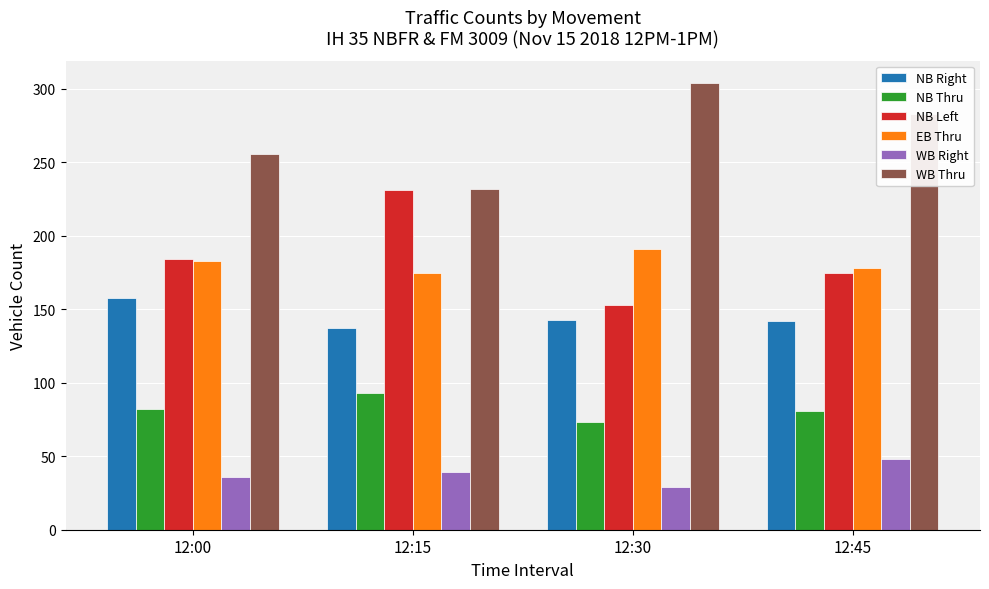

What is the difference between the second highest and minimum values in the WB Right series?

10